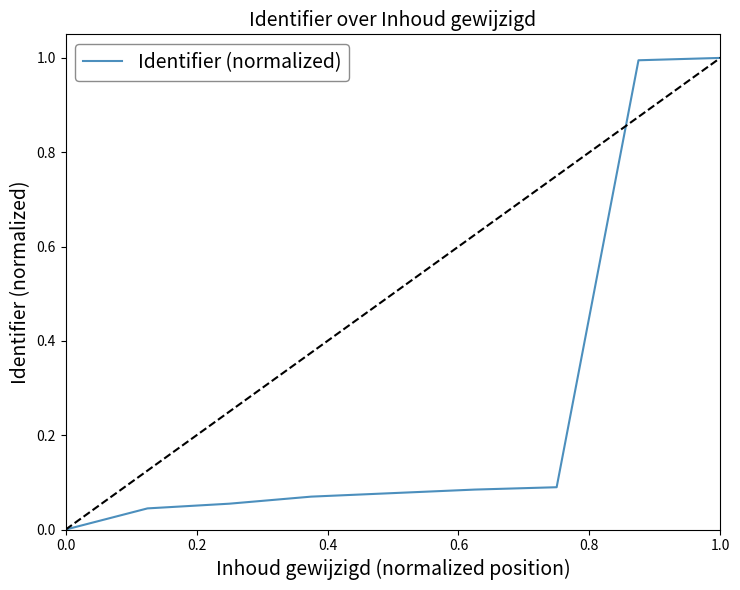

What is the maximum value shown in the chart?

1.0